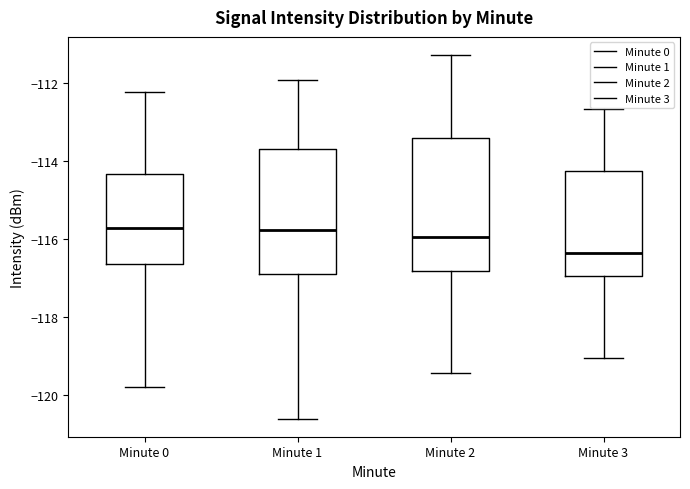

Where does the upper whisker of the box for Minute 0 end on the y-axis? The values are not printed on the chart, so give them approximately, as read against the axis.

-112.2